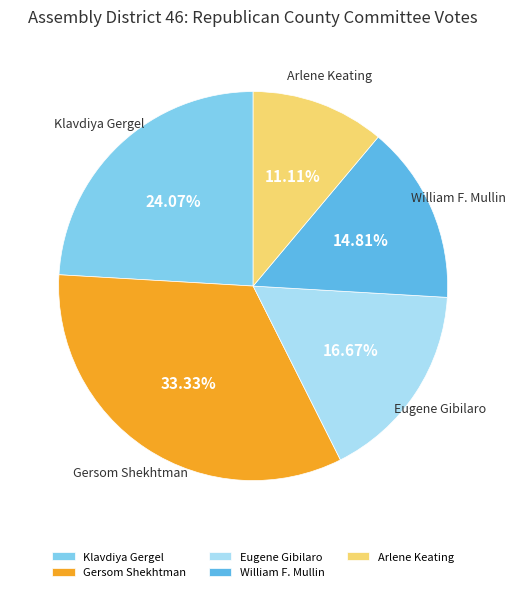

True or false: Gersom Shekhtman accounts for 20% of the total.

False